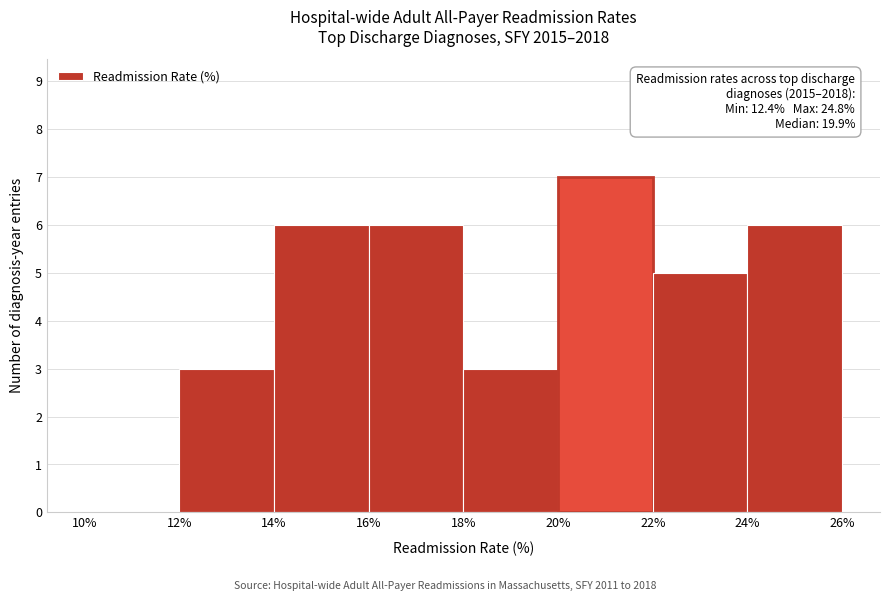

Over which range of the x-axis is the bar tallest?

20% to 22%